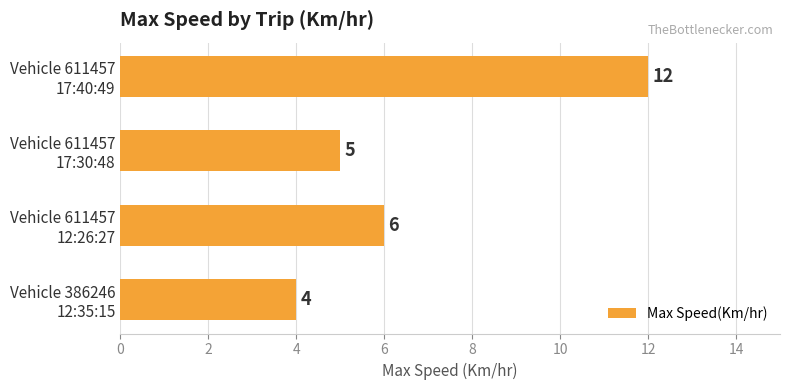

List the labels in order of value, largest first.

Vehicle 611457
17:40:49, Vehicle 611457
12:26:27, Vehicle 611457
17:30:48, Vehicle 386246
12:35:15